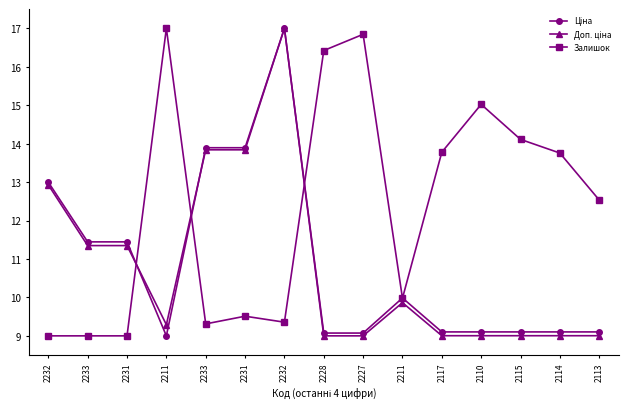

True or false: Доп. ціна has a value of 3.1 at 2117.

False